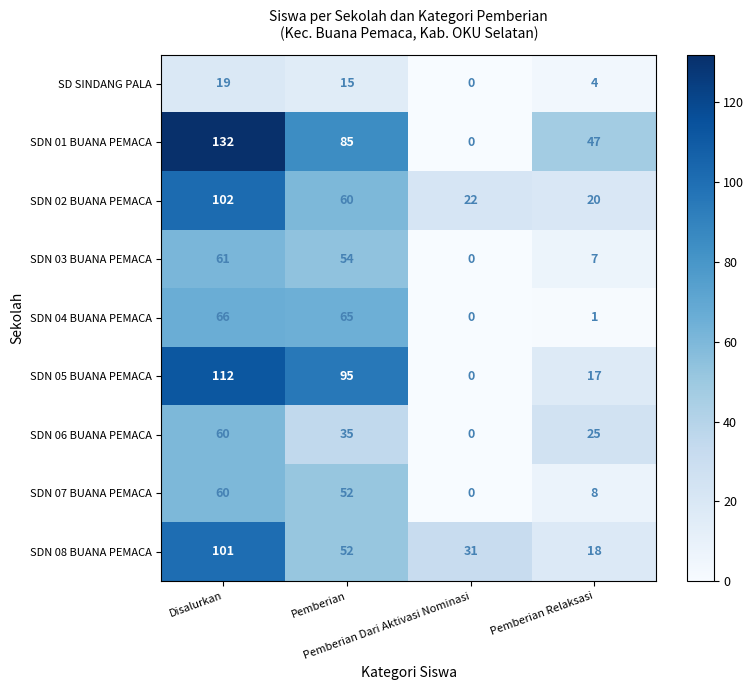

What is the difference between the second highest and minimum values in the SDN 02 BUANA PEMACA series?

40